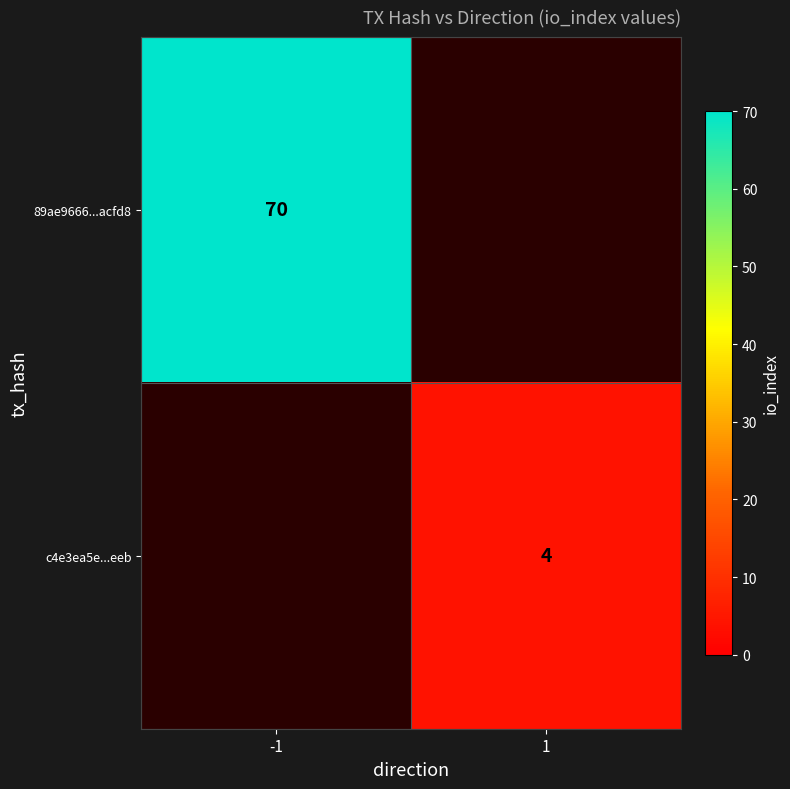

How many categories are shown in the chart?

2